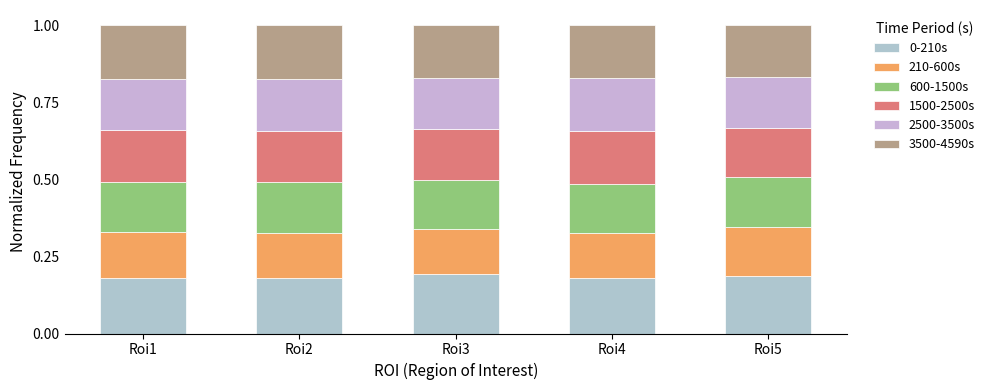

Does the chart contain any negative values?

No